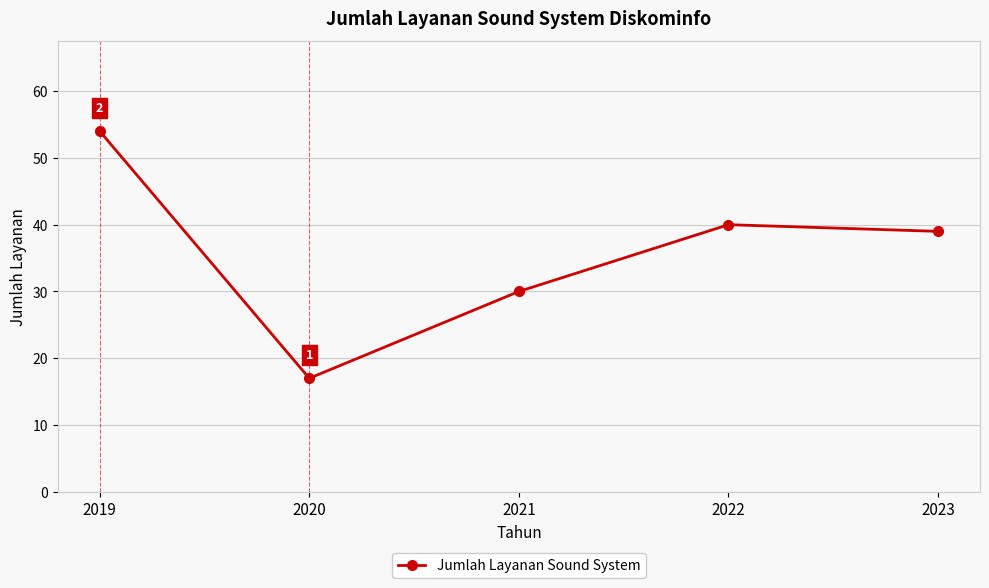

How many points are lower than both their immediate neighbors (excluding endpoints)?

1